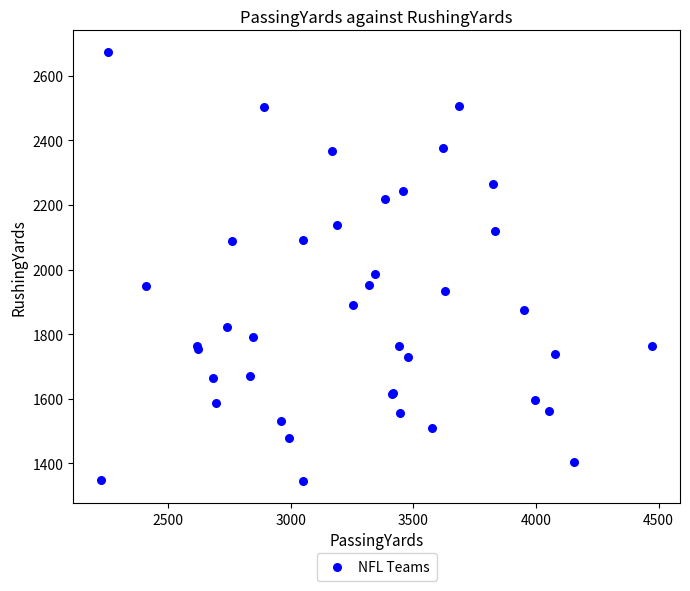

What Y value in the scatter plot is closest to 2009?

1987